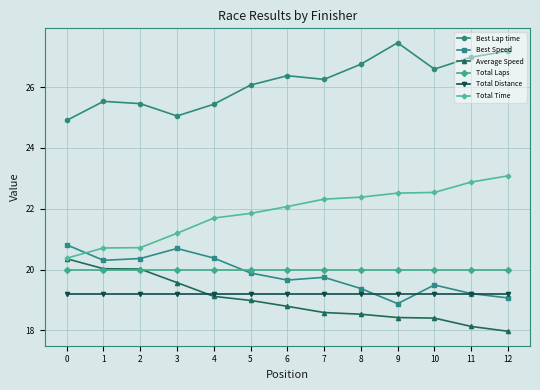

Where is the first local minimum for Best Lap time?

3